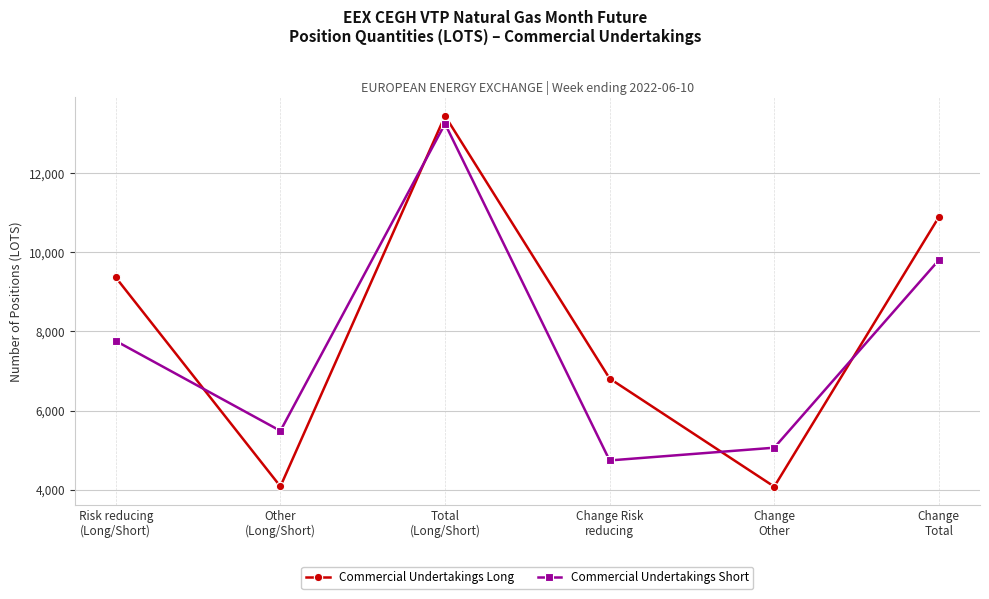

True or false: Commercial Undertakings Short and Commercial Undertakings Long intersect in this chart.

True